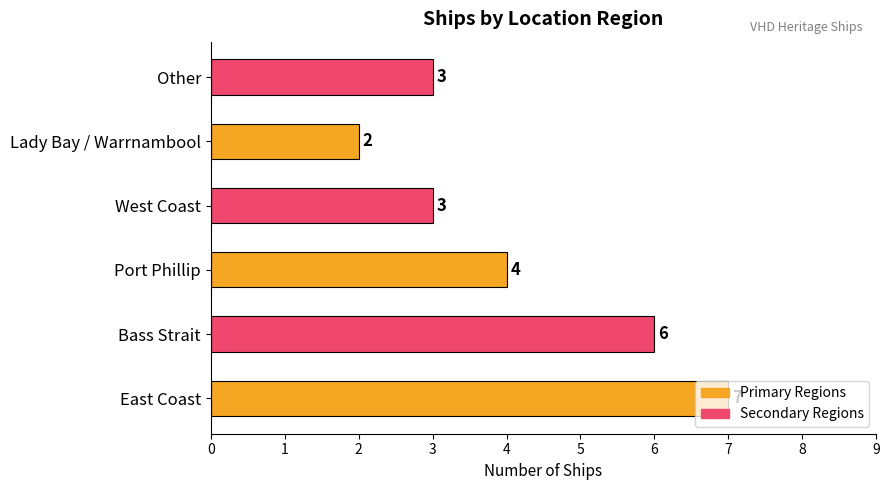

What is the sum of the values at Other and Port Phillip?

7